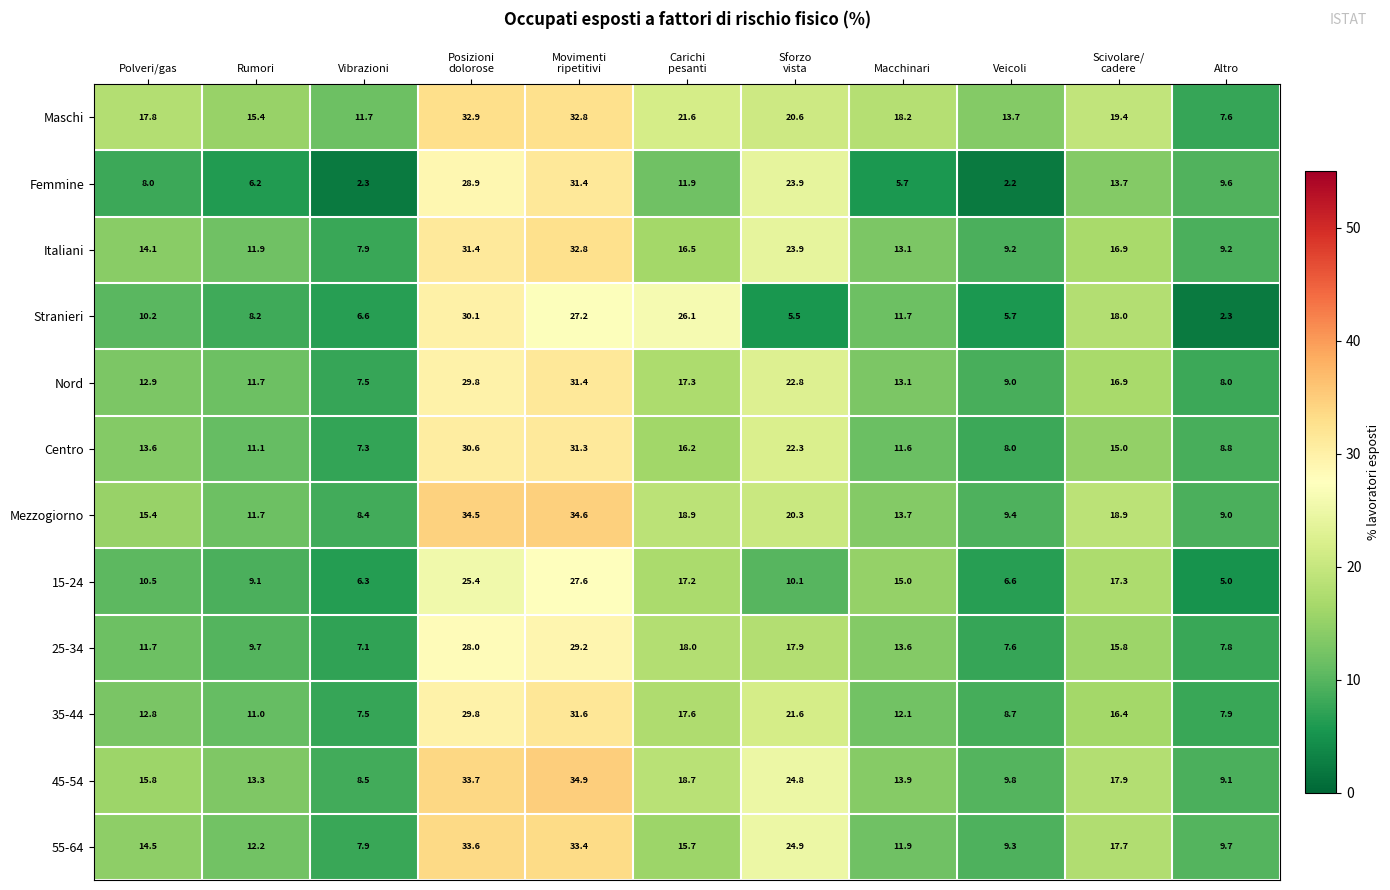

At which category does the chart reach its minimum across all series?

Veicoli